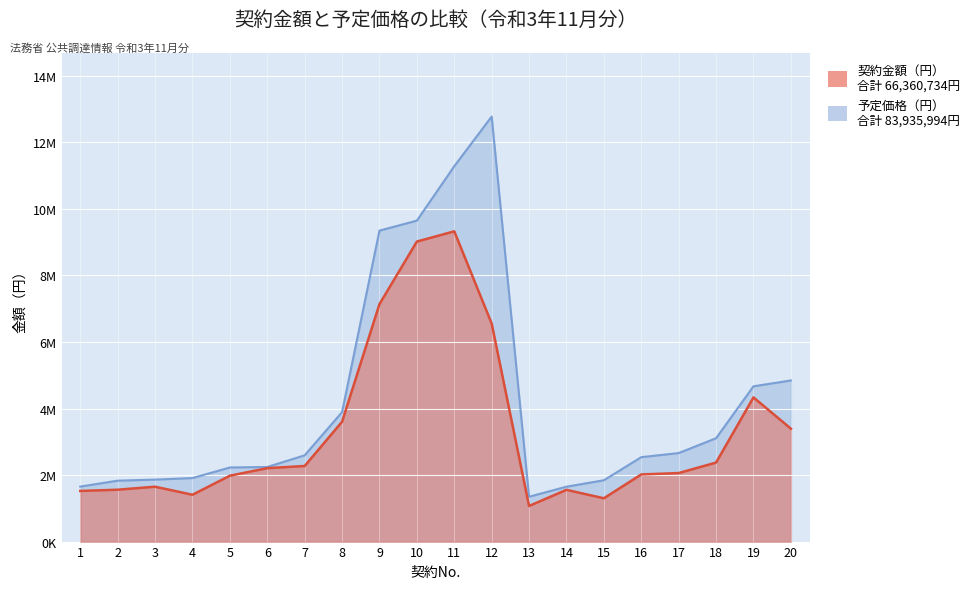

True or false: 契約金額（円） and 予定価格（円） intersect in this chart.

False